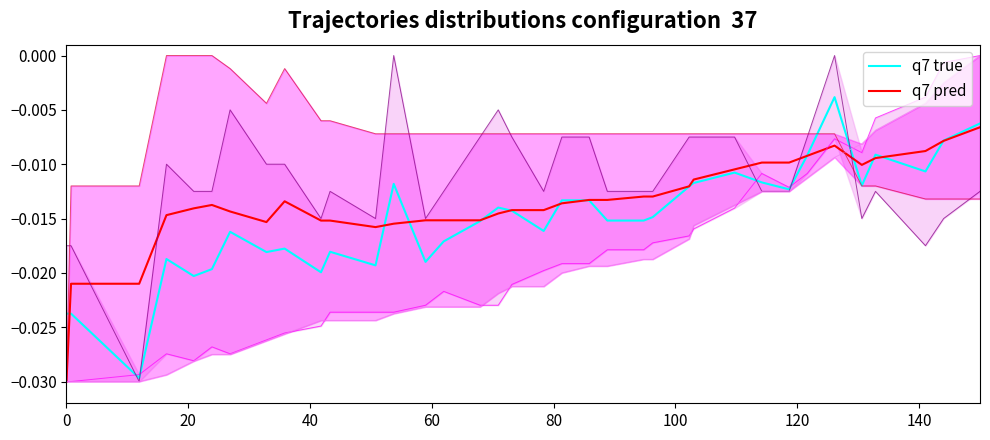

True or false: q7 true has a value of -0.0 at 17.

False